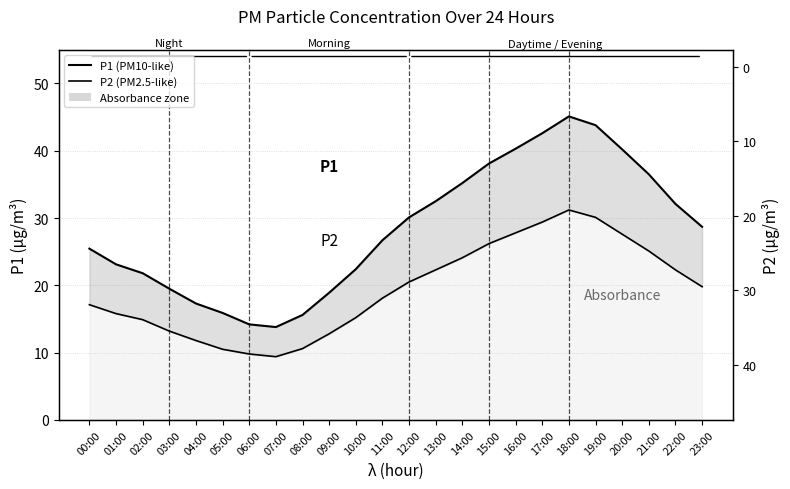

True or false: P2 (lower) and P1 (upper) intersect in this chart.

False